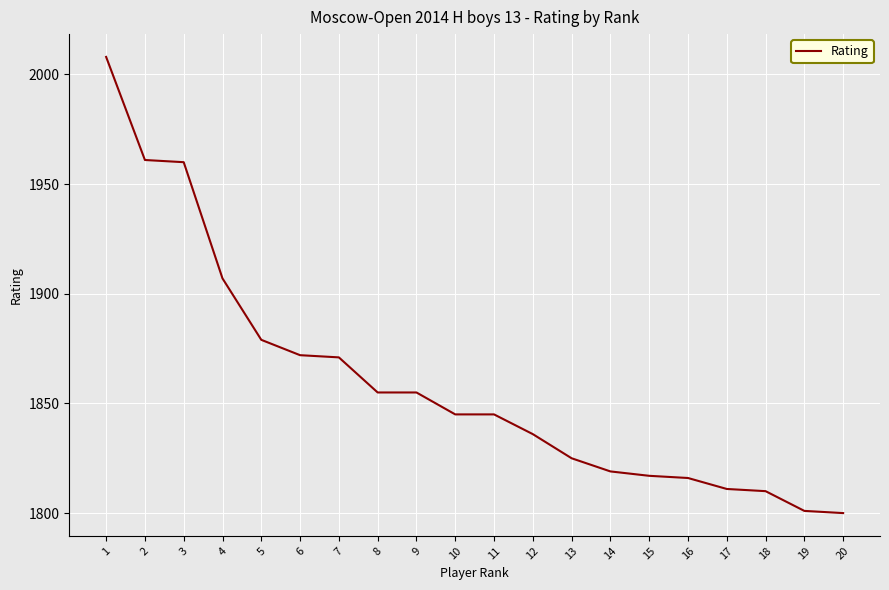

True or false: the data shows 1131 at 10.

False